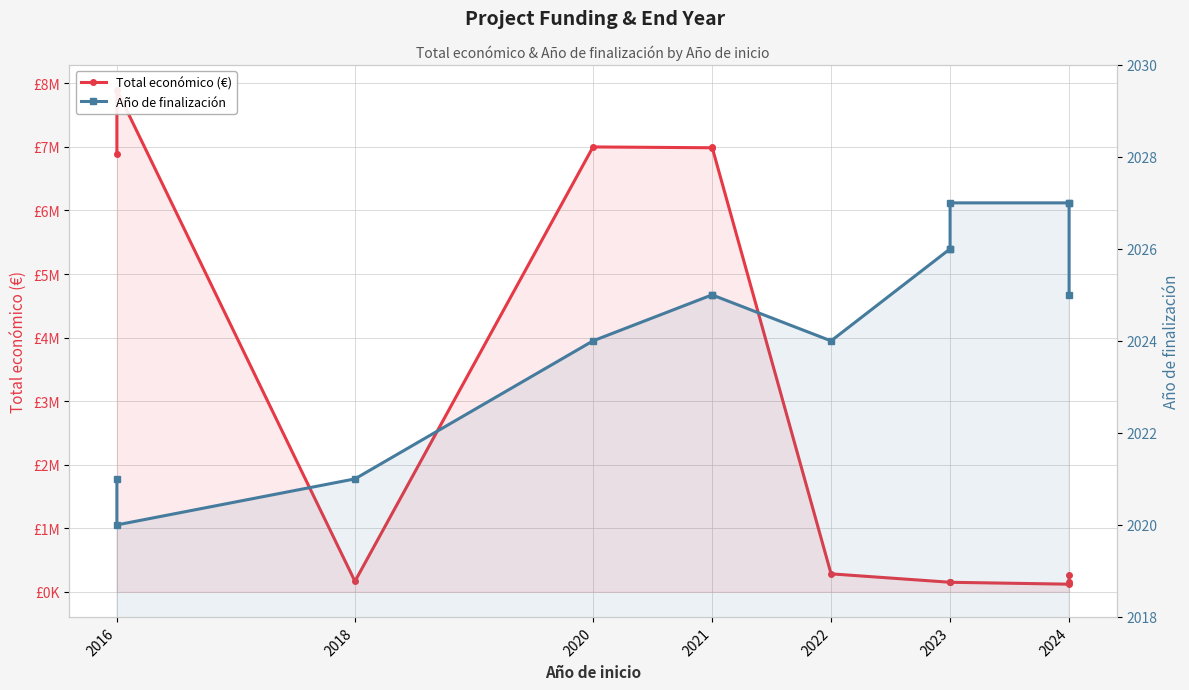

What position from the right is 7?

6